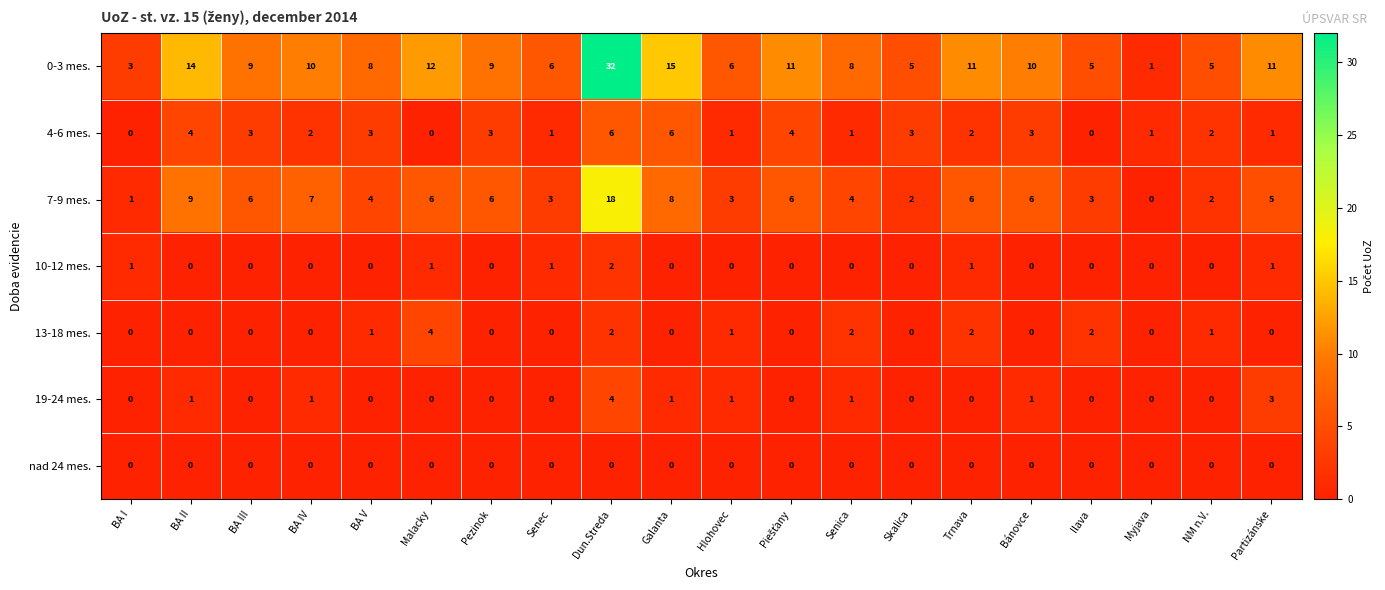

At which label does 19-24 mes. reach its peak?

Dun.Streda